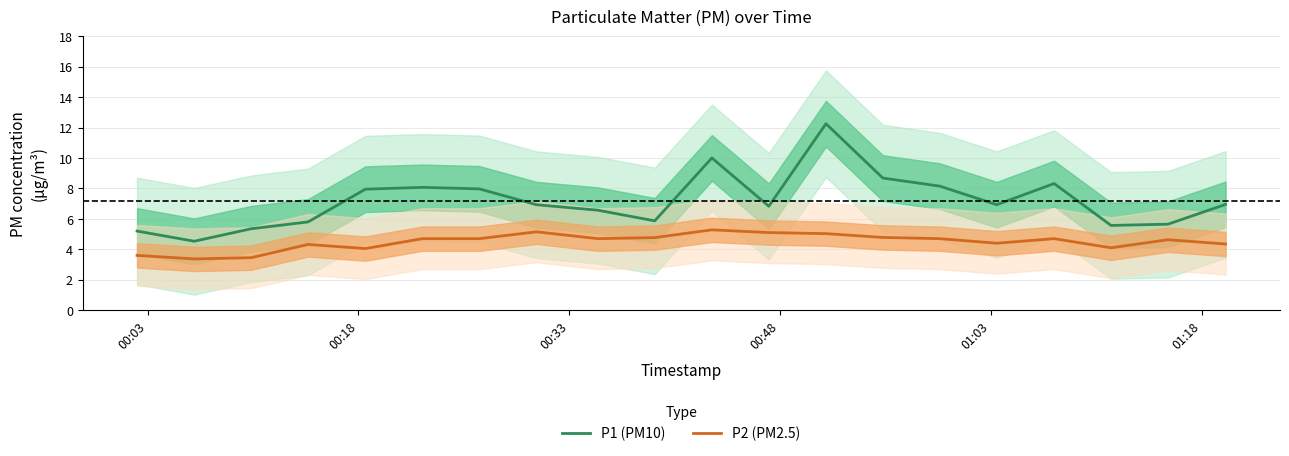

True or false: P2 (PM2.5) and P1 (PM10) cross at least once.

False